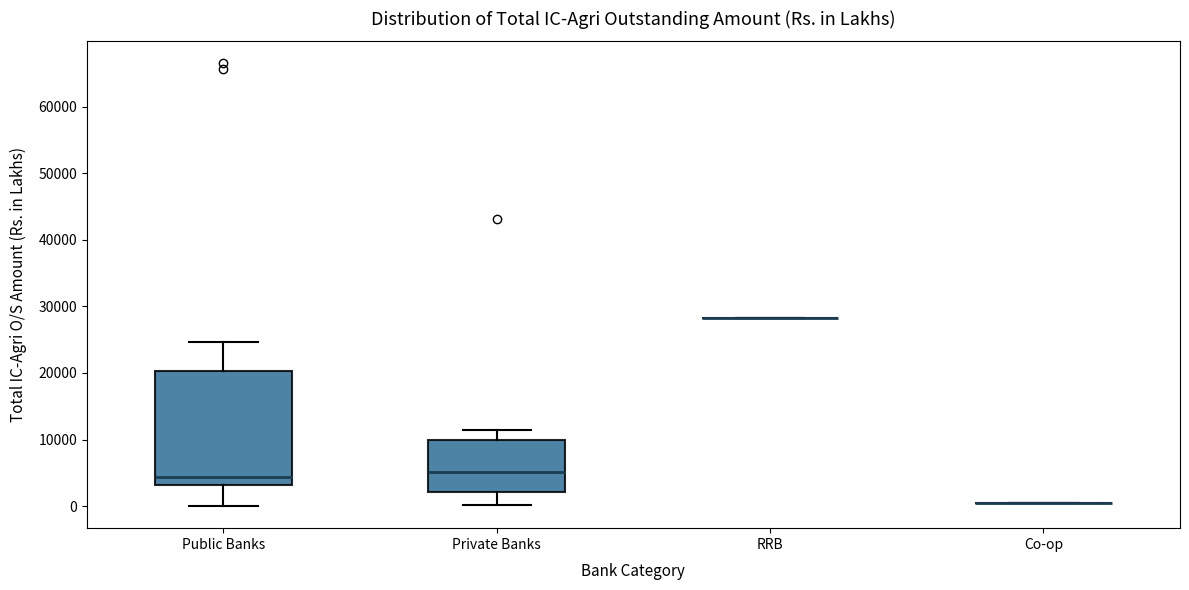

Reading left to right, transcribe this box plot: for each box, give where its median line is, the range the box spans, and where its two whiskers end, as read against the y-axis. The values are not printed on the chart, so give them approximately, as read against the axis.

Public Banks: median 4000, box 3000 to 20000, whiskers 0 to 25000
Private Banks: median 5000, box 2000 to 10000, whiskers 0 to 11000
RRB: box collapsed to a line at 28000, whiskers 28000 to 28000
Co-op: box collapsed to a line at 1000, whiskers 1000 to 1000